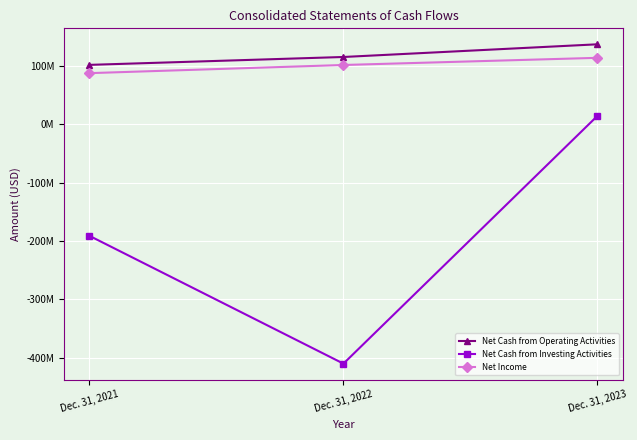

At how many categories does at least one series exceed 80408537?

3